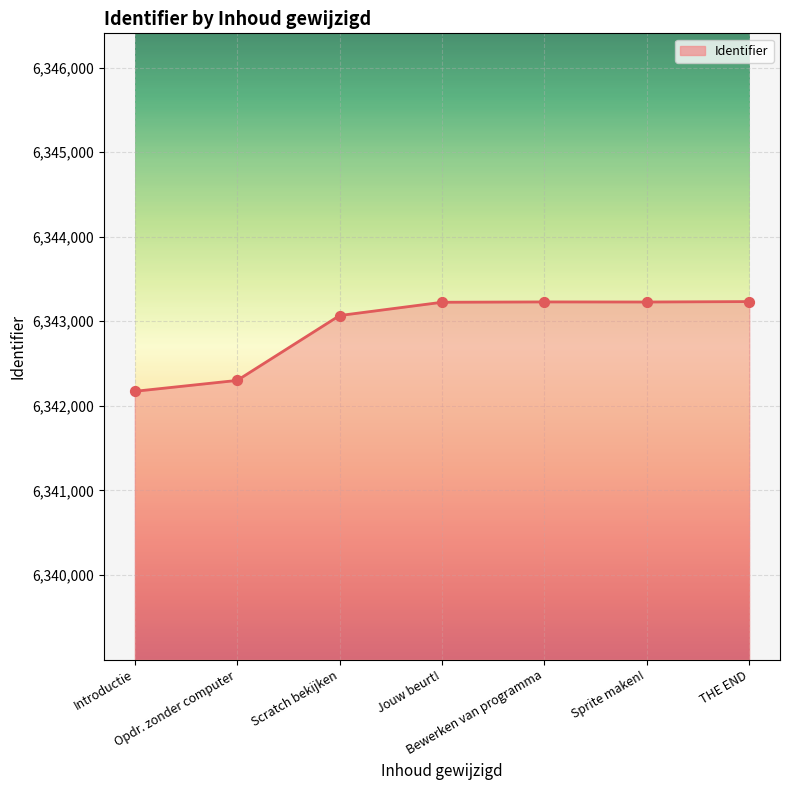

Which has a higher value, Opdr. zonder computer or Sprite maken!?

Sprite maken!